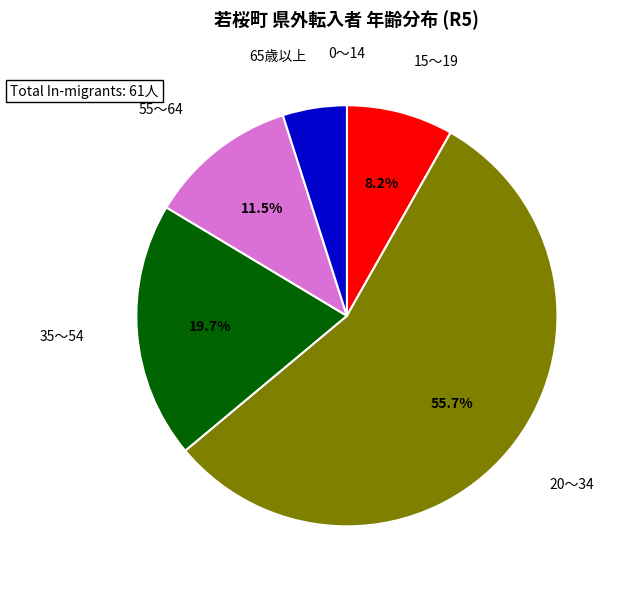

Is there any slice that represents more than half of the pie?

Yes